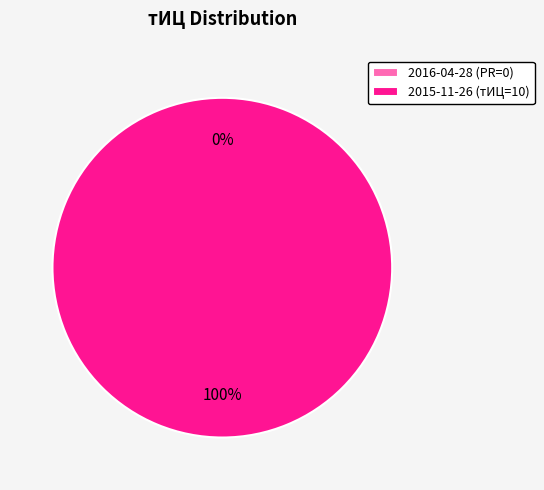

How many slices are in this pie chart?

2